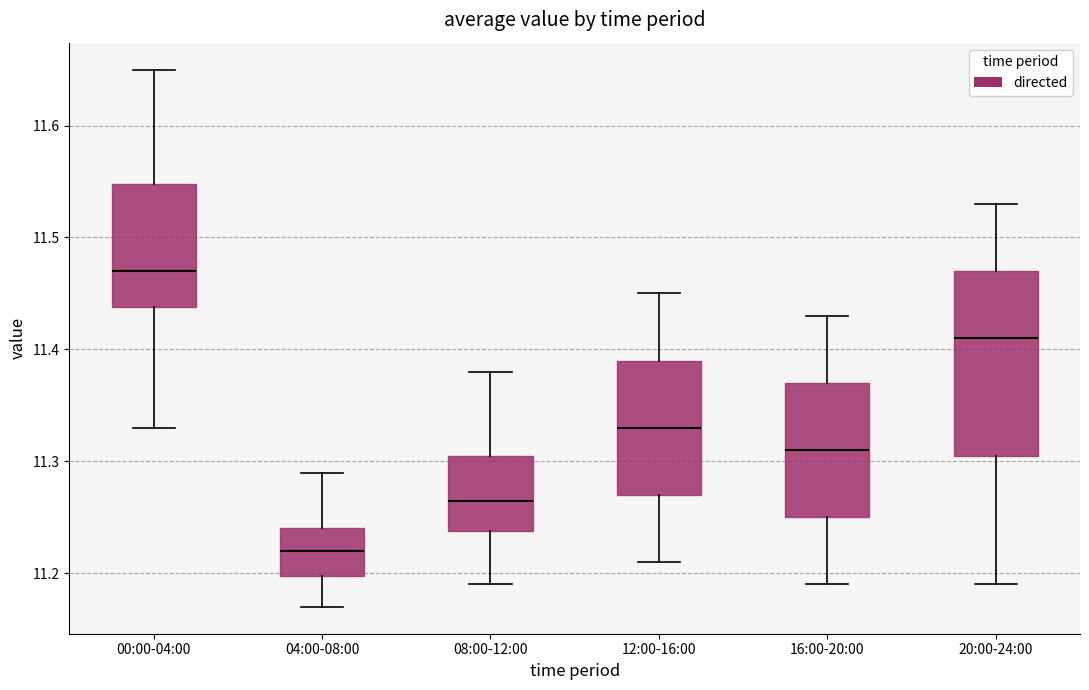

Reading left to right, read every box against the y-axis: the position of its median line, the range the box covers, and the ends of its whiskers. The values are not printed on the chart, so give them approximately, as read against the axis.

00:00-04:00: median 11.47, box 11.44 to 11.55, whiskers 11.33 to 11.65
04:00-08:00: median 11.22, box 11.20 to 11.24, whiskers 11.17 to 11.29
08:00-12:00: median 11.27, box 11.24 to 11.31, whiskers 11.19 to 11.38
12:00-16:00: median 11.33, box 11.27 to 11.39, whiskers 11.21 to 11.45
16:00-20:00: median 11.31, box 11.25 to 11.37, whiskers 11.19 to 11.43
20:00-24:00: median 11.41, box 11.31 to 11.47, whiskers 11.19 to 11.53